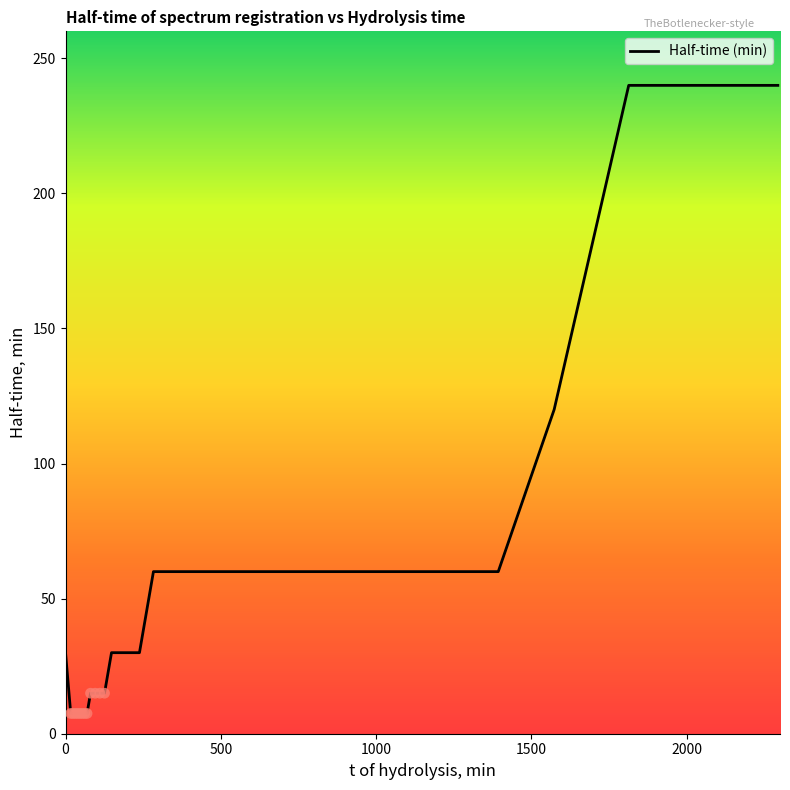

What is the maximum value shown in the chart?

240.0